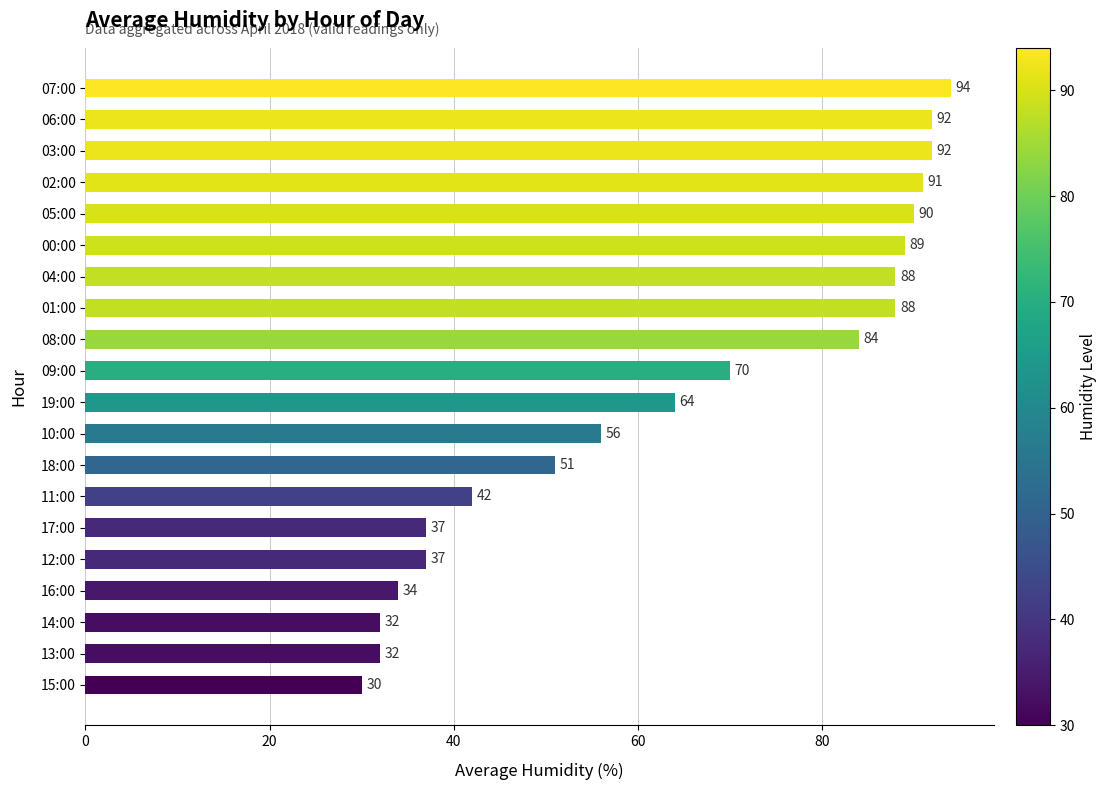

What is the change in value from 11:00 to 05:00?

+48